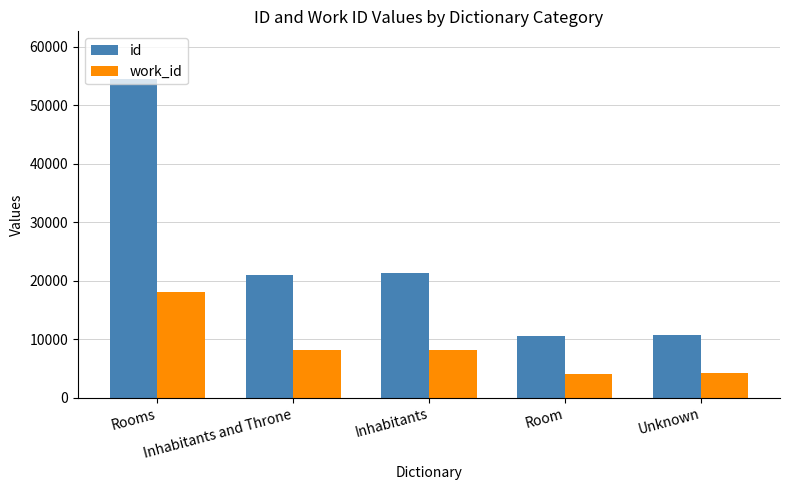

What is the value of the id bar at the 2nd from the left?

20912